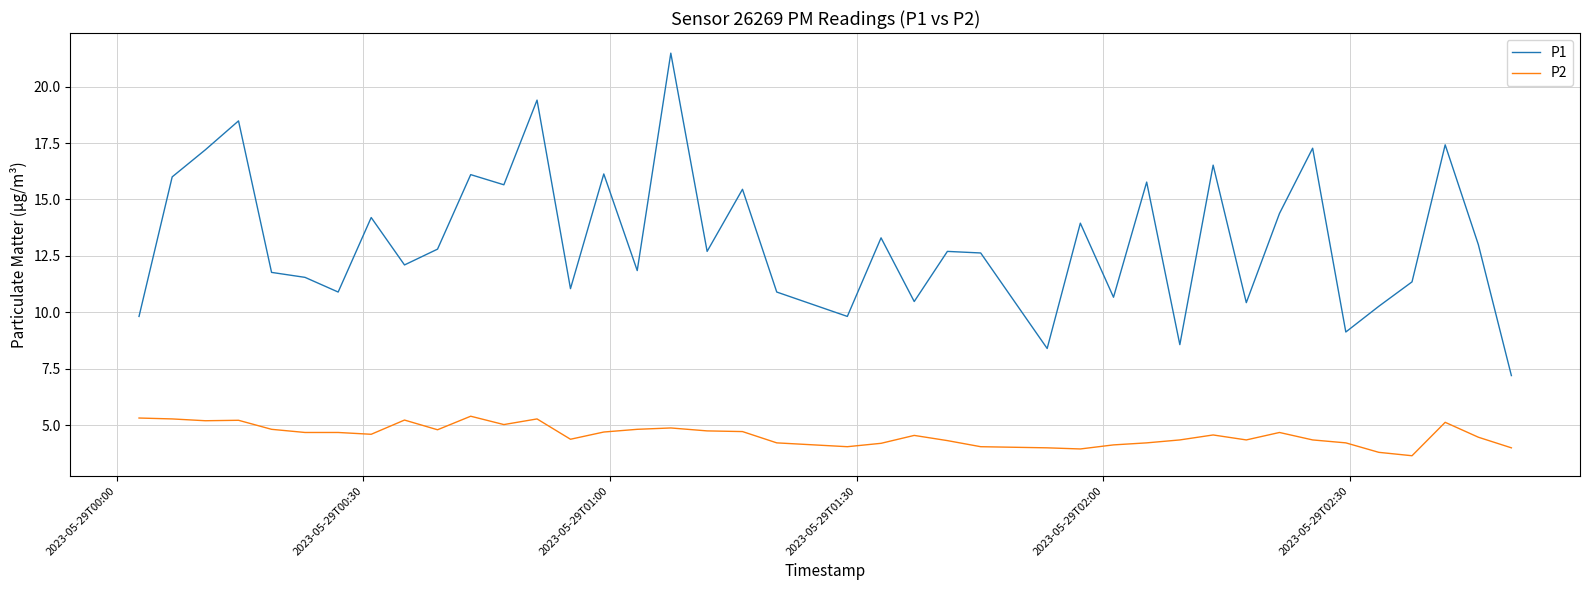

Rank the series by their average value, from highest to lowest.

P1, P2